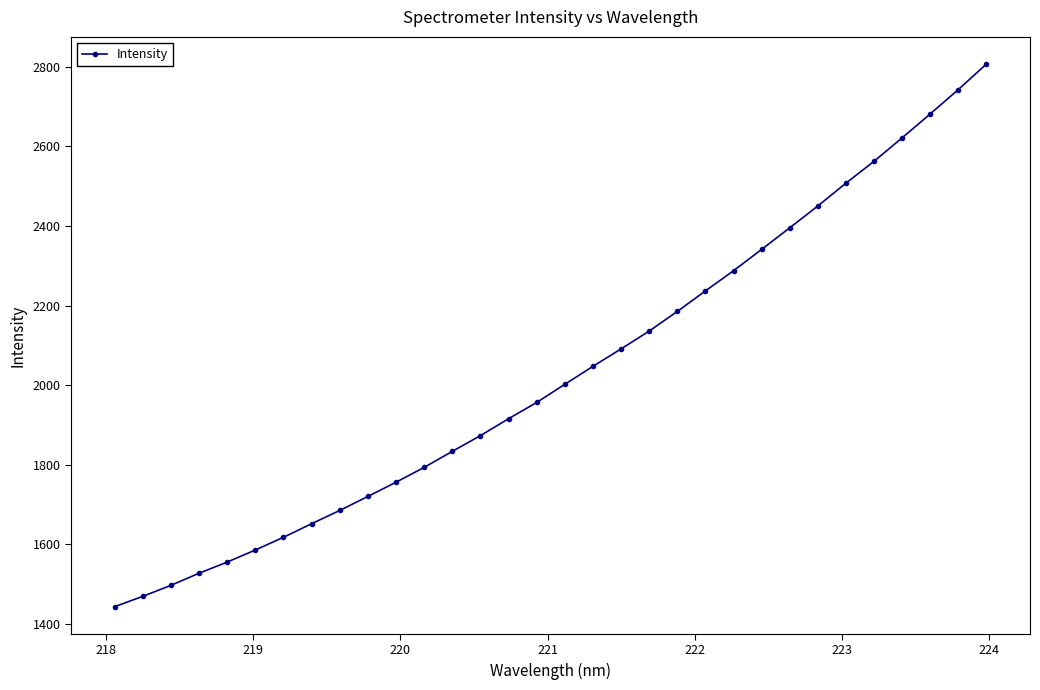

True or false: there are more than 2 points higher than both neighbors.

False